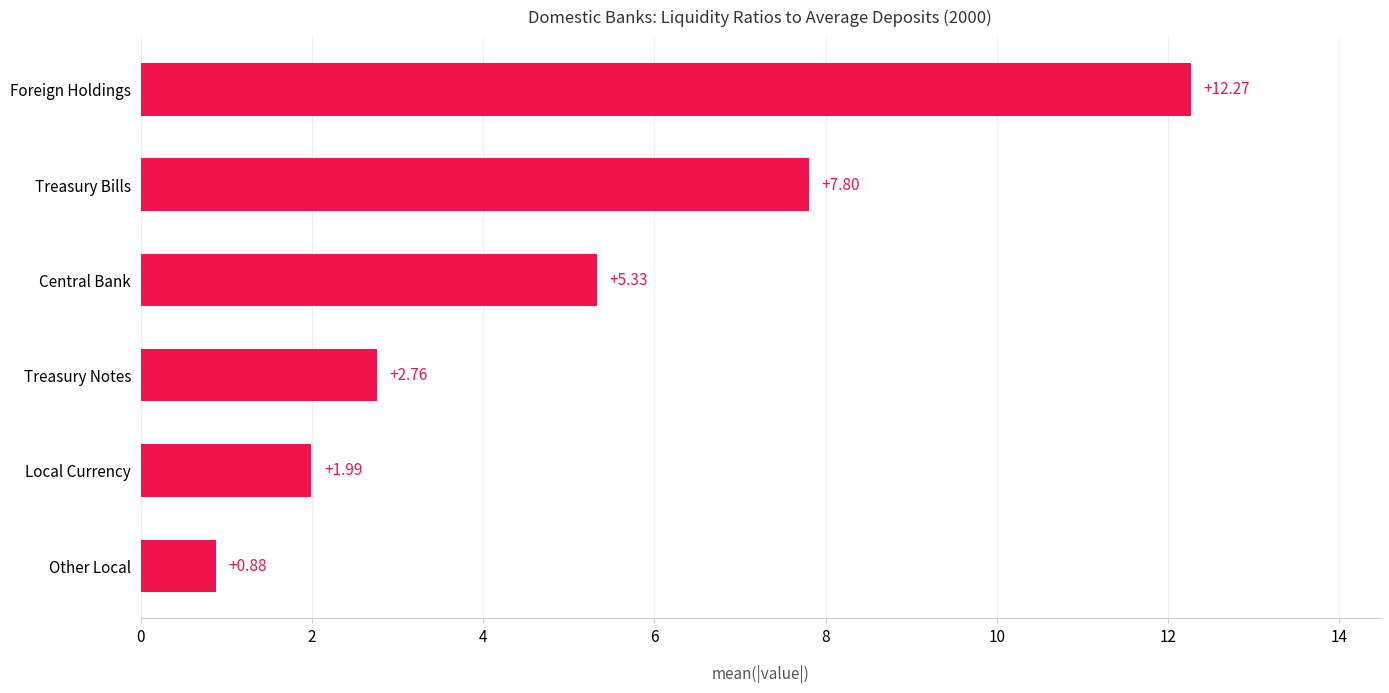

What is the difference between the maximum and minimum values?

11.4